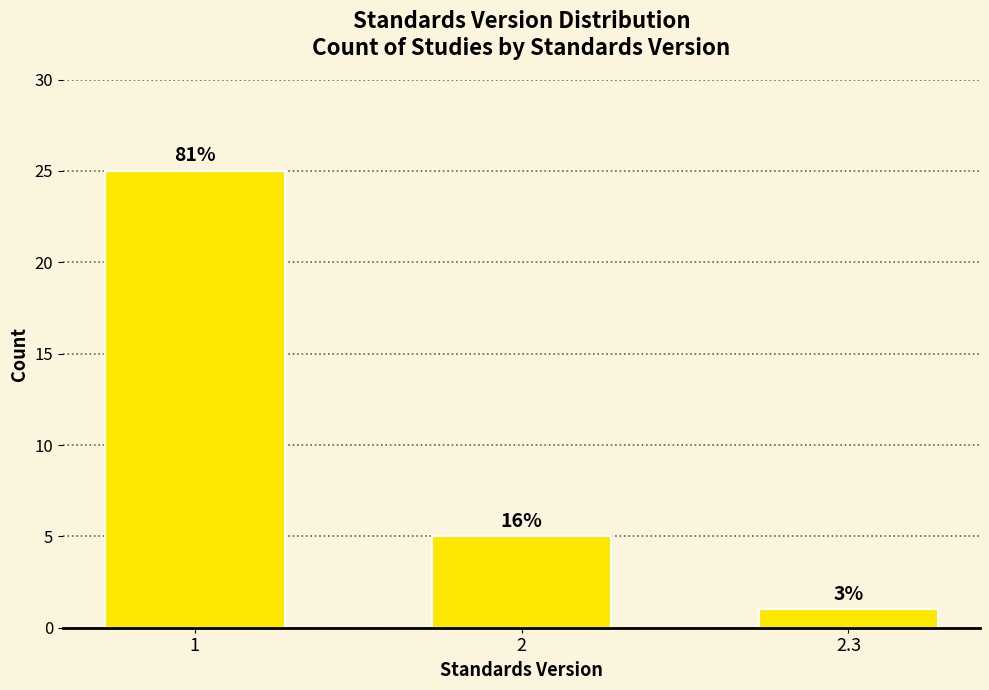

Does the chart contain any negative values?

No